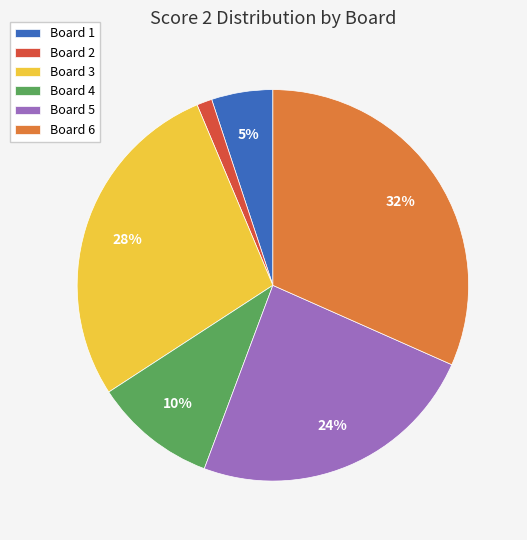

Is there a majority slice in this chart?

No